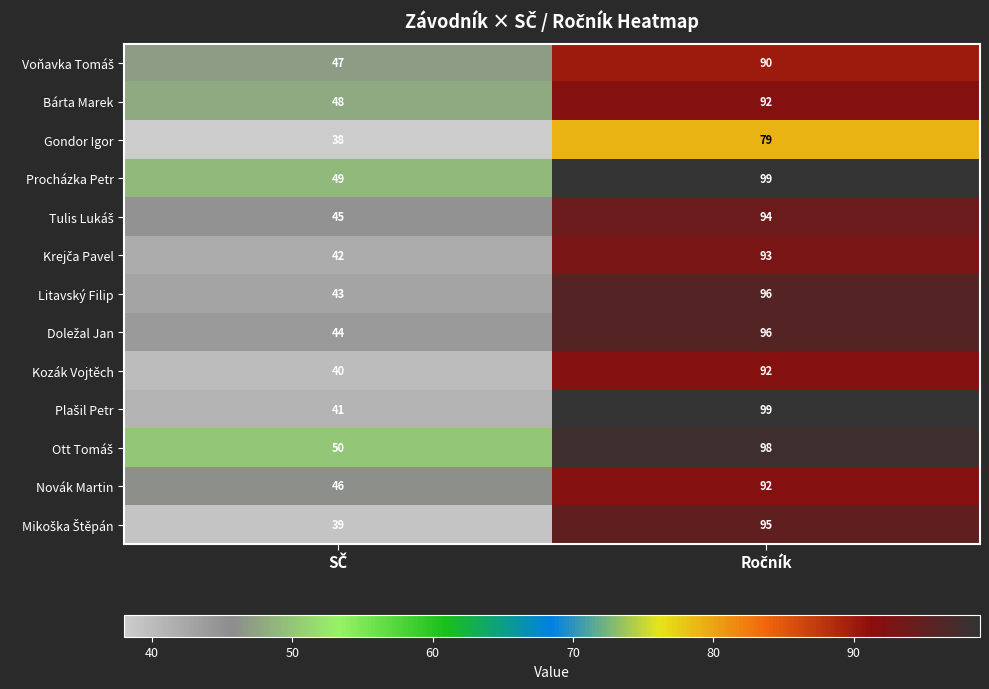

What is the smallest value displayed?

38